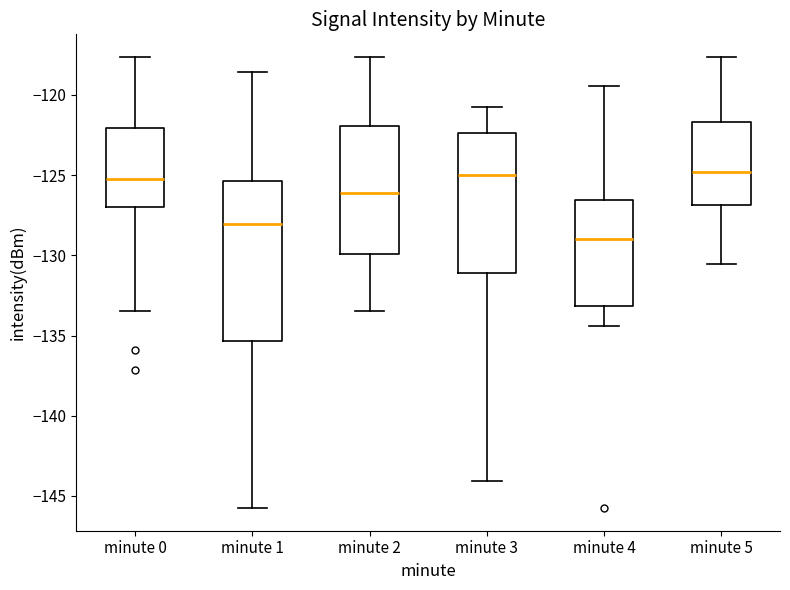

Reading left to right, transcribe this box plot: for each box, give where its median line is, the range the box spans, and where its two whiskers end, as read against the y-axis. The values are not printed on the chart, so give them approximately, as read against the axis.

minute 0: median -125.0, box -127.0 to -122.0, whiskers -133.5 to -117.5
minute 1: median -128.0, box -135.5 to -125.5, whiskers -146.0 to -118.5
minute 2: median -126.0, box -130.0 to -122.0, whiskers -133.5 to -117.5
minute 3: median -125.0, box -131.0 to -122.5, whiskers -144.0 to -120.5
minute 4: median -129.0, box -133.0 to -126.5, whiskers -134.5 to -119.5
minute 5: median -125.0, box -127.0 to -121.5, whiskers -130.5 to -117.5